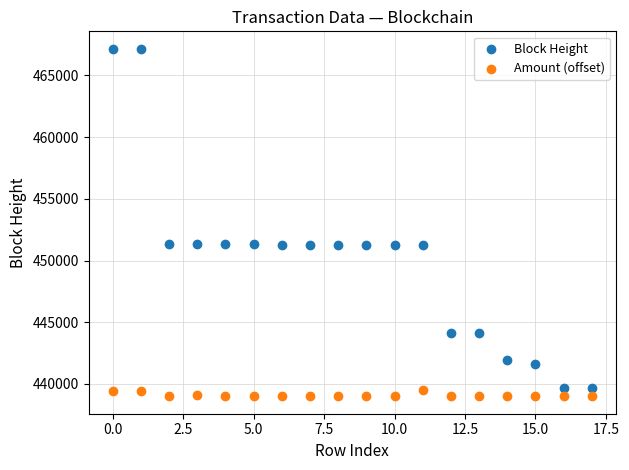

What are all the series names shown in the legend?

Block Height, Amount (offset)